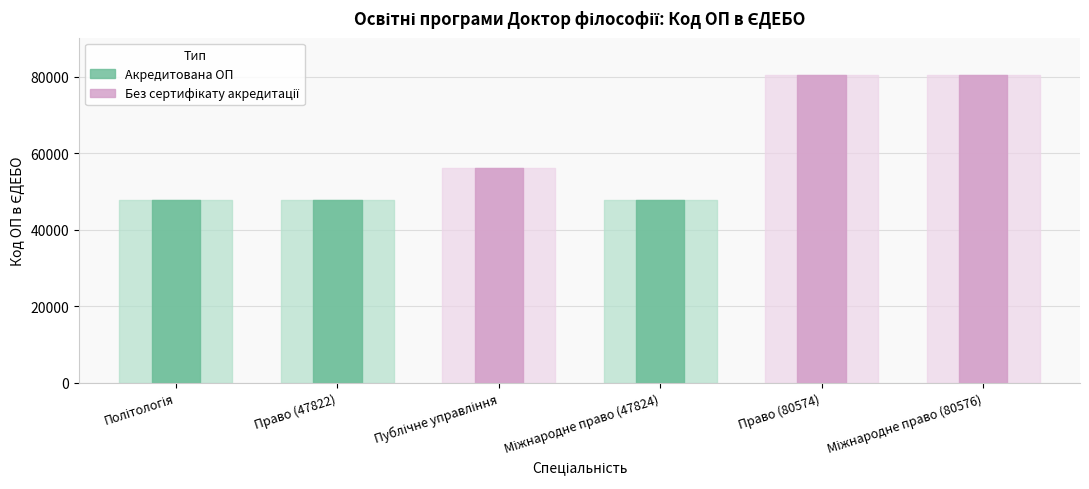

True or false: the data shows 80574 at Право (80574).

True